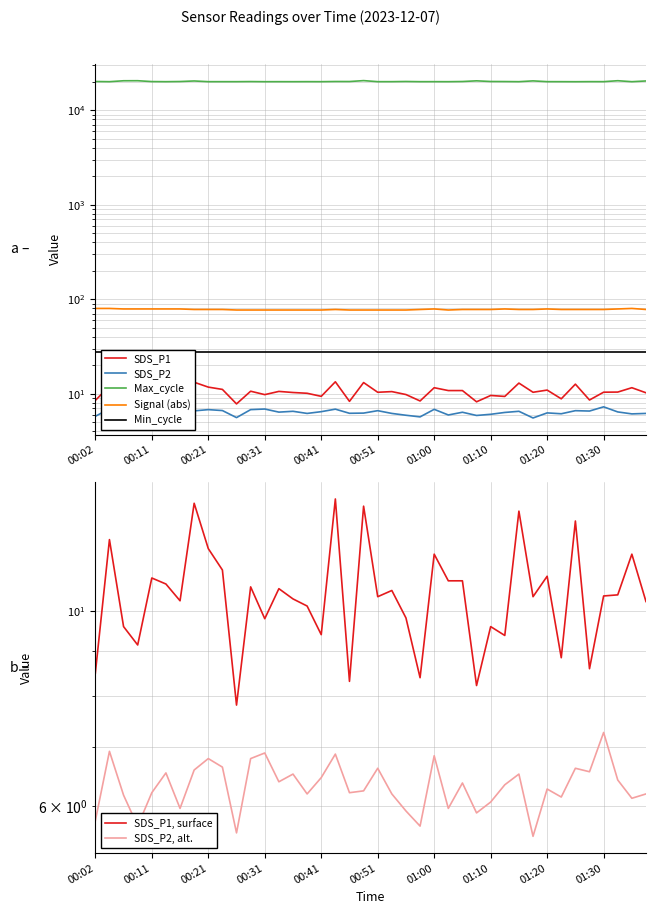

At which label does Max_cycle first exceed 20067?

00:02